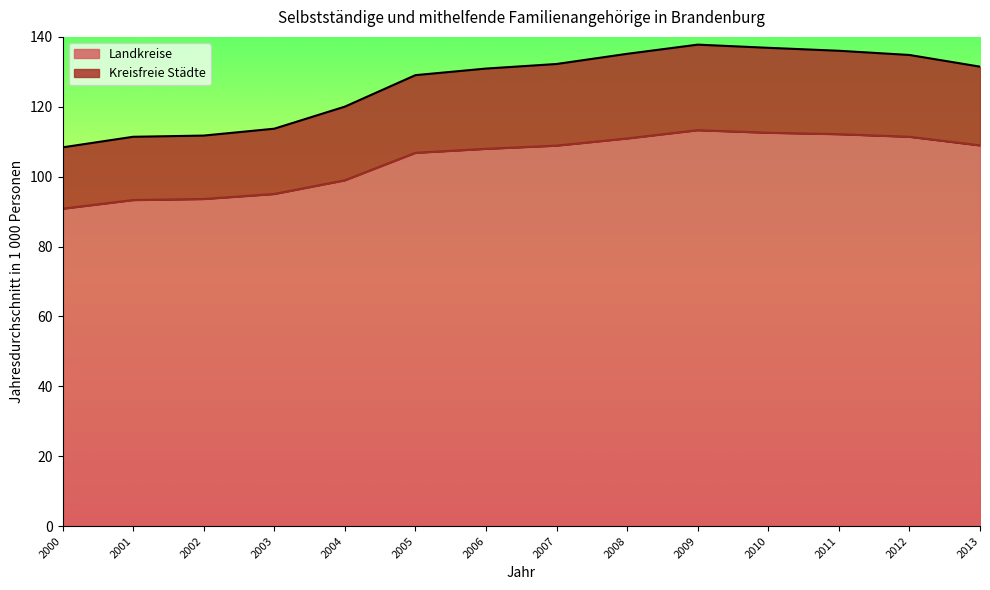

What is the total value across all series at 2003?

113.7